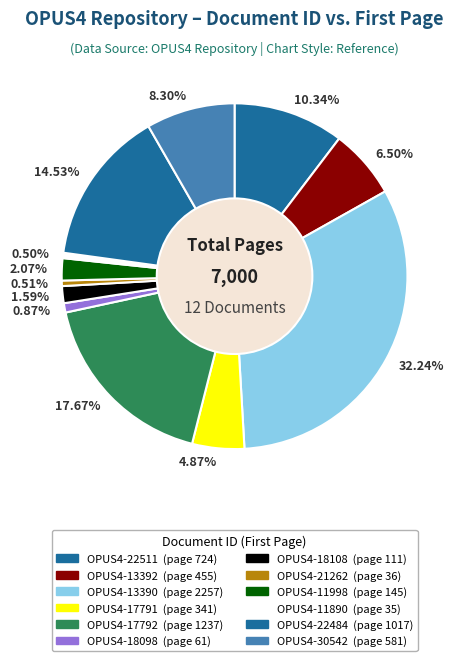

Do OPUS4-21262 and OPUS4-18108 together represent more than half of the pie?

No